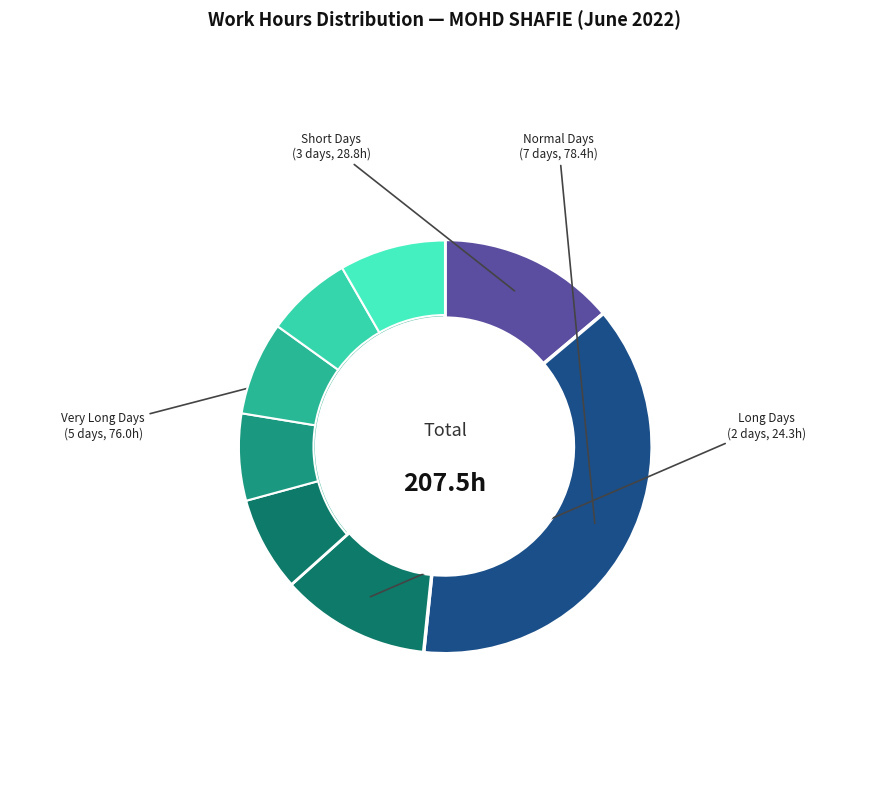

To the nearest percent, what is the average slice percentage?

6%